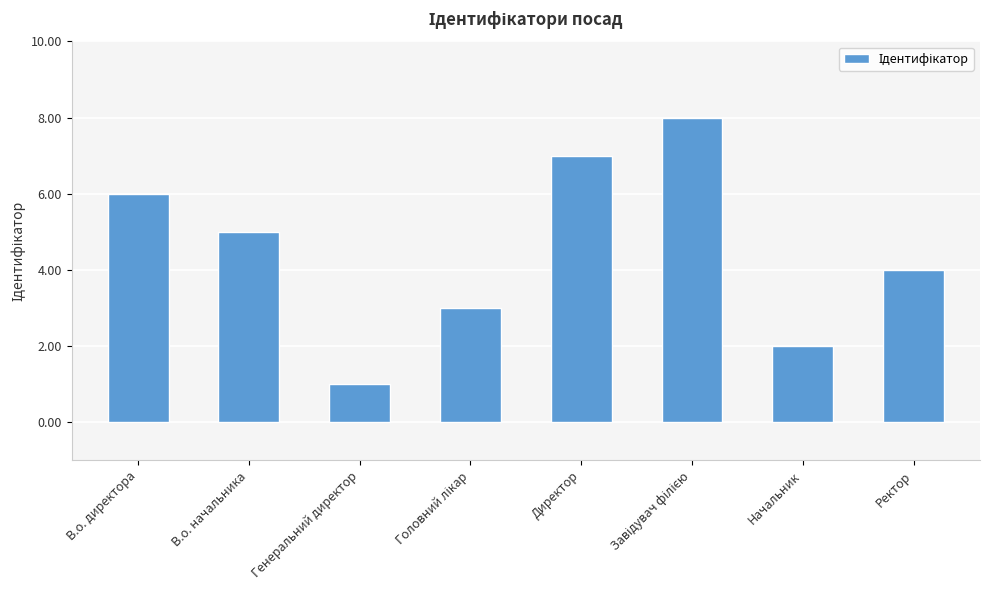

What is the difference between the maximum and second lowest values?

6